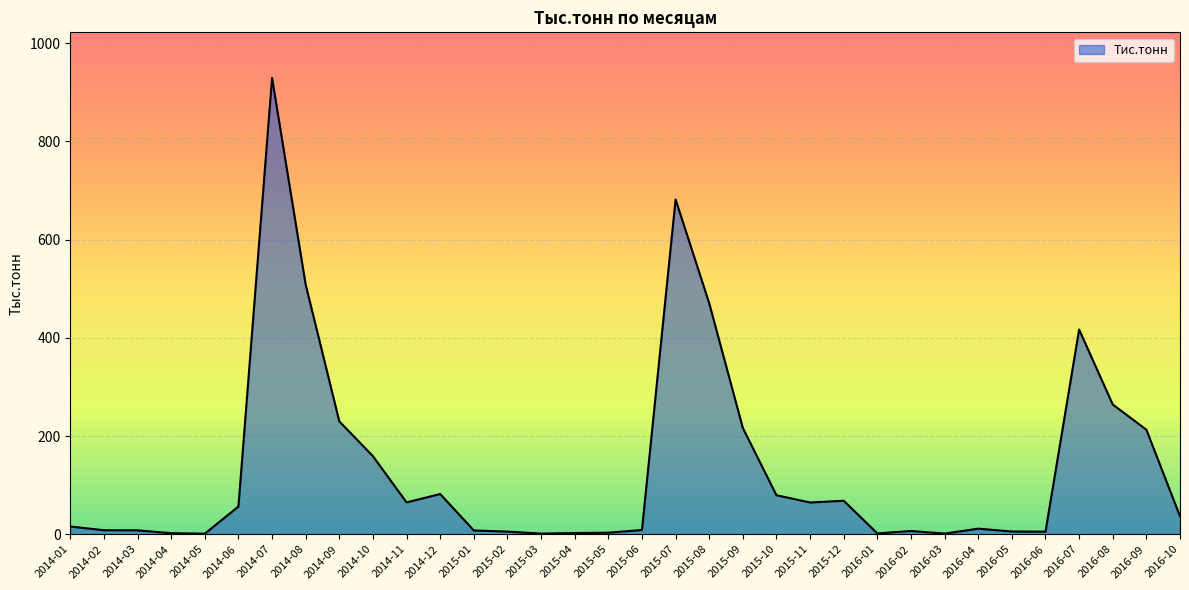

What is the change in value from 2014-07 to 2014-12?

-847.5